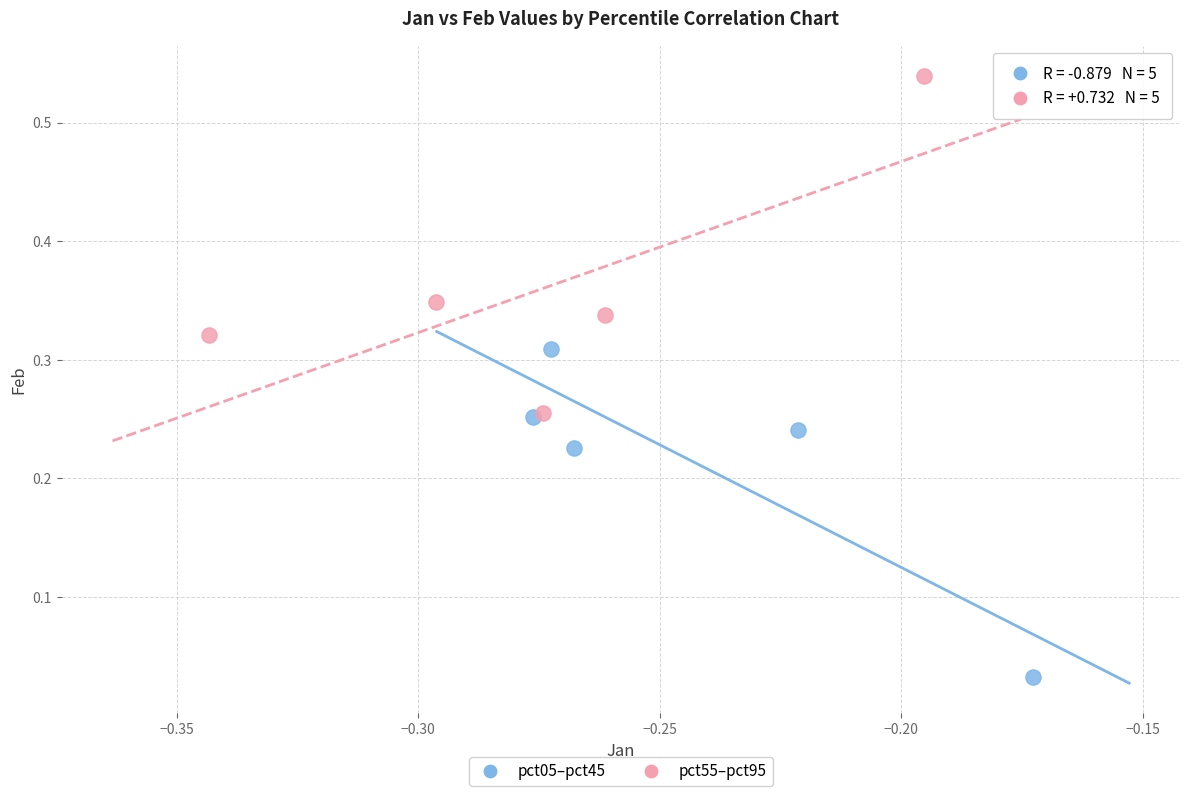

Which series has the widest spread of Y values?

pct55–pct95